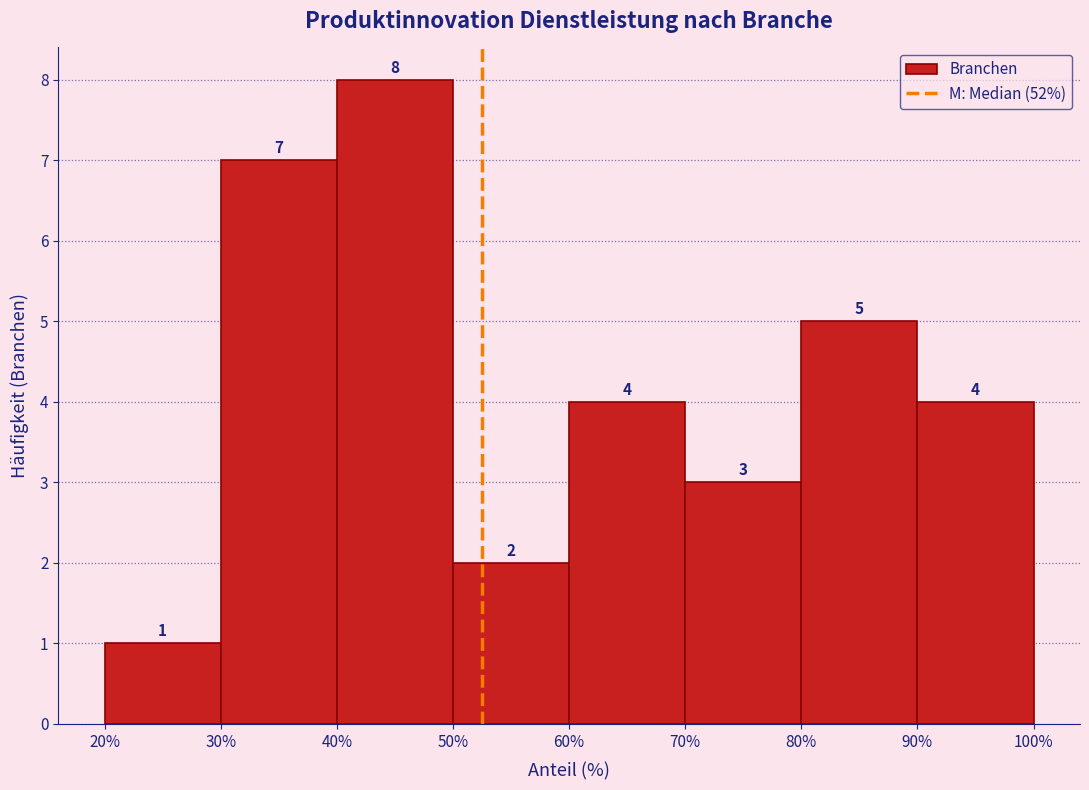

Over which range of the x-axis is the bar tallest?

40% to 50%